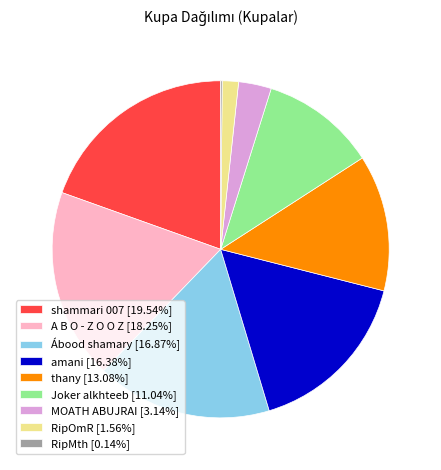

Is the sum of RipOmR [1.56%] and Joker alkhteeb [11.04%] greater than half?

No